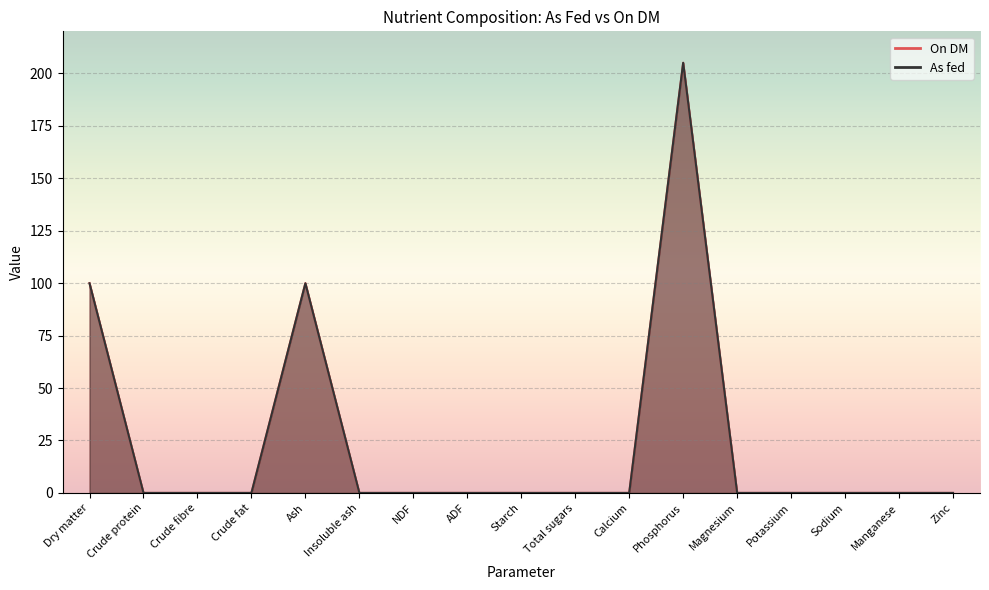

Rank the series by their maximum value, from lowest to highest.

On DM, As fed